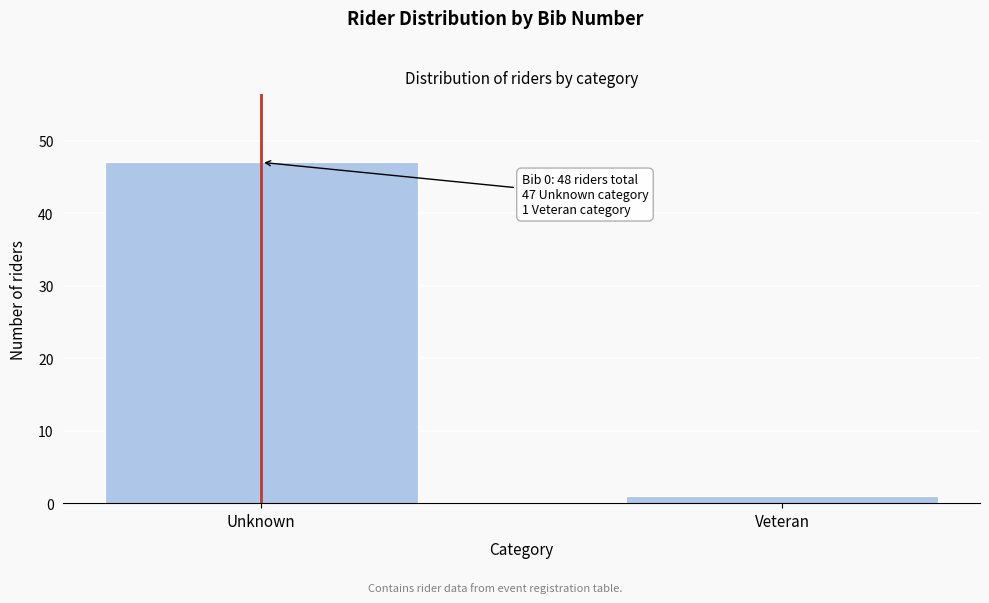

Reading left to right, extract all data points from this chart.

Unknown=47	Veteran=1